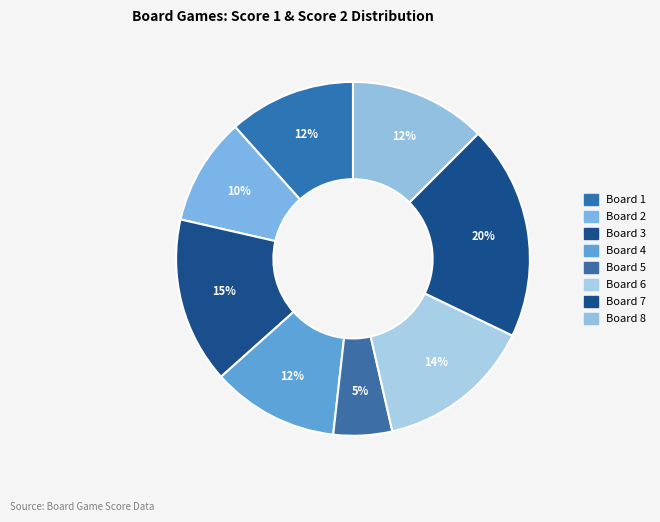

Is it true that Board 6 is 5% of the pie?

False